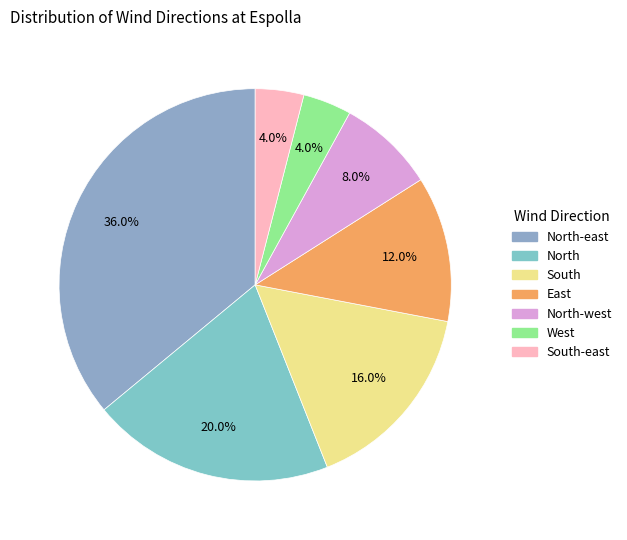

Which category has the smallest portion of the pie?

West